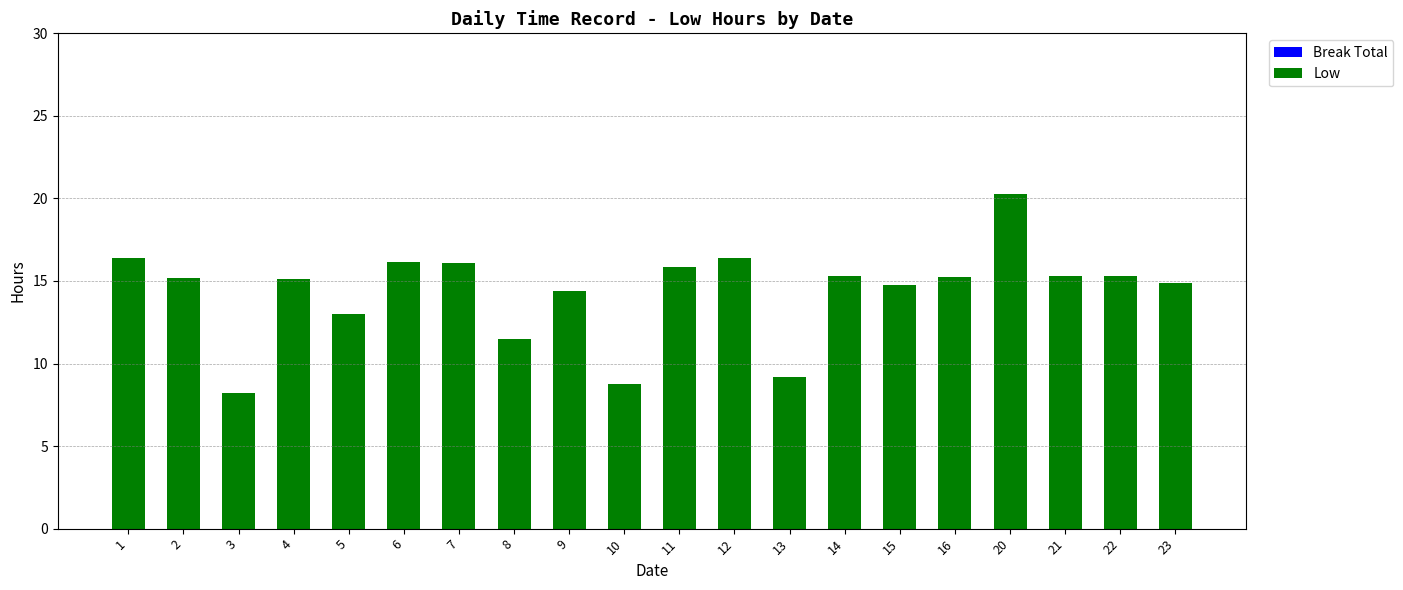

Approximately how many times larger is the value at 9 compared to 22?

0.9